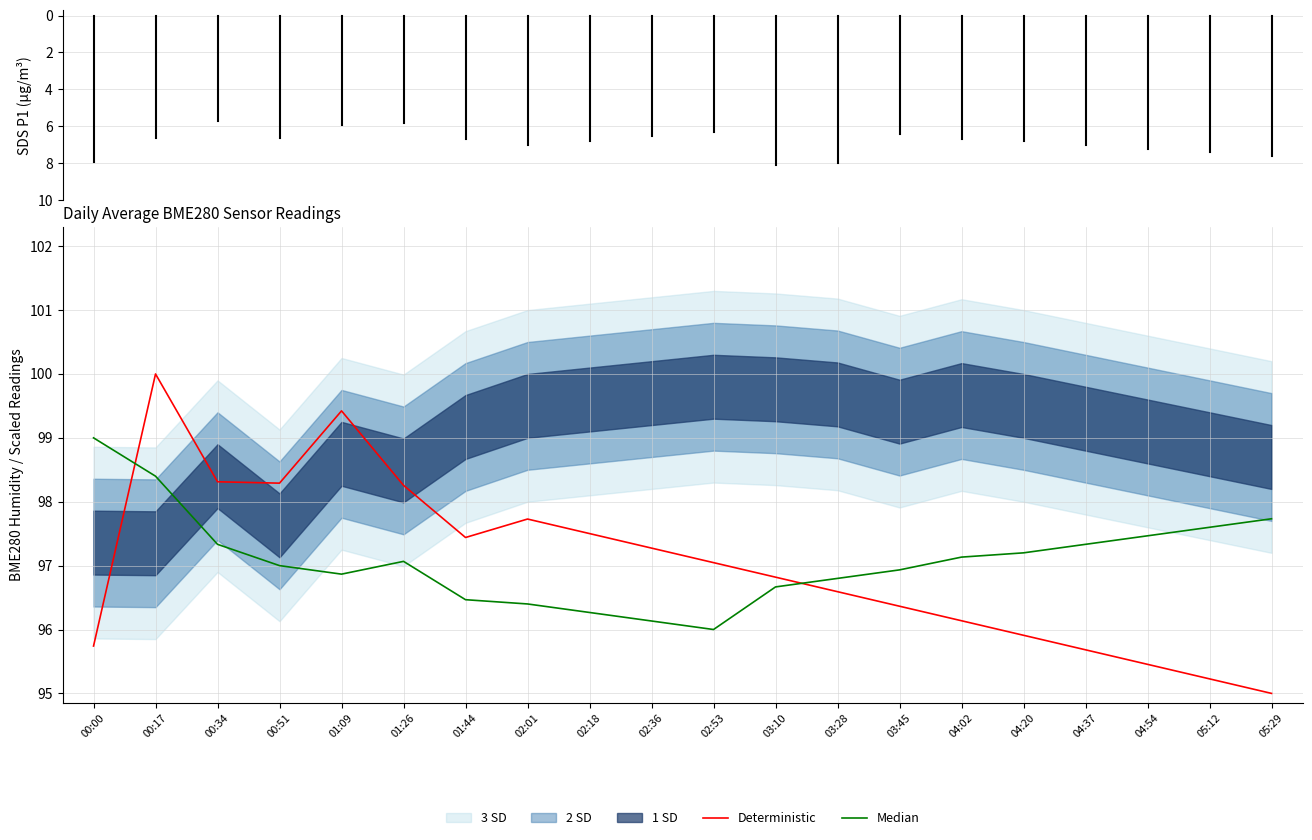

After their last crossing, which series has the higher values: Deterministic or Median?

Median